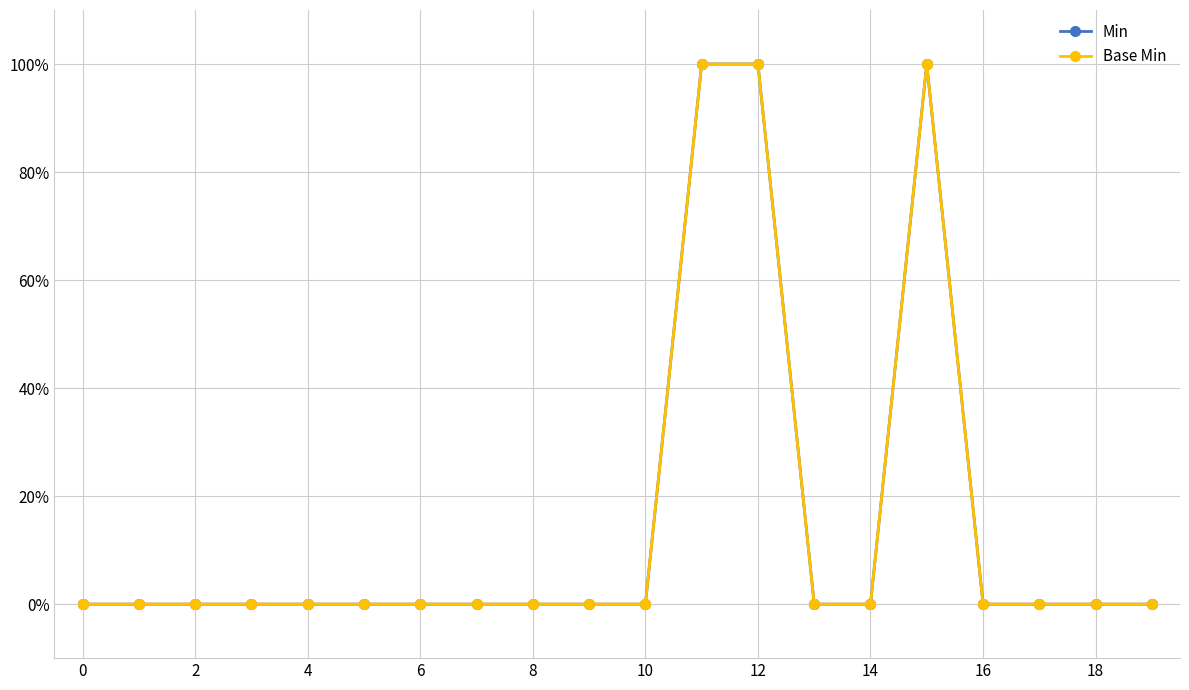

Is this an area chart (filled region under the line)?

No